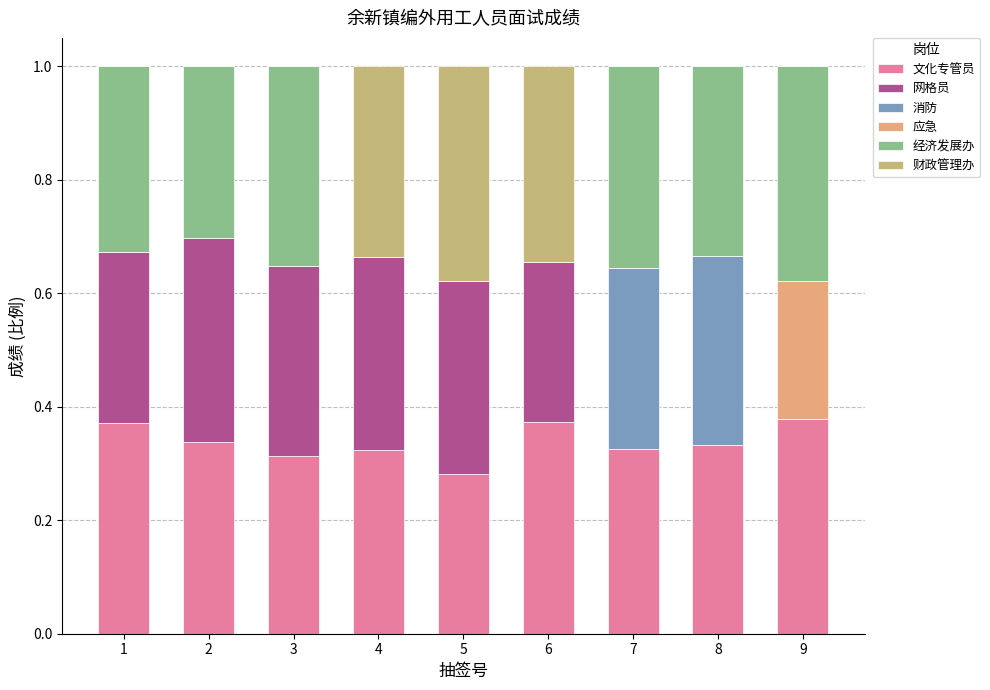

Rank the series by their maximum value, from highest to lowest.

文化专管员, 财政管理办, 经济发展办, 网格员, 消防, 应急